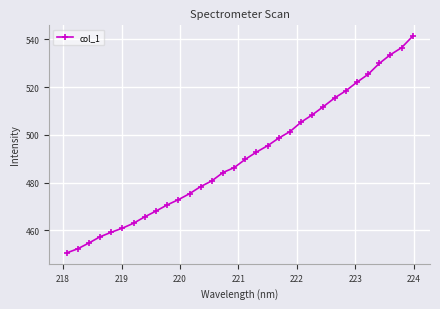

Is this an area chart (filled region under the line)?

No